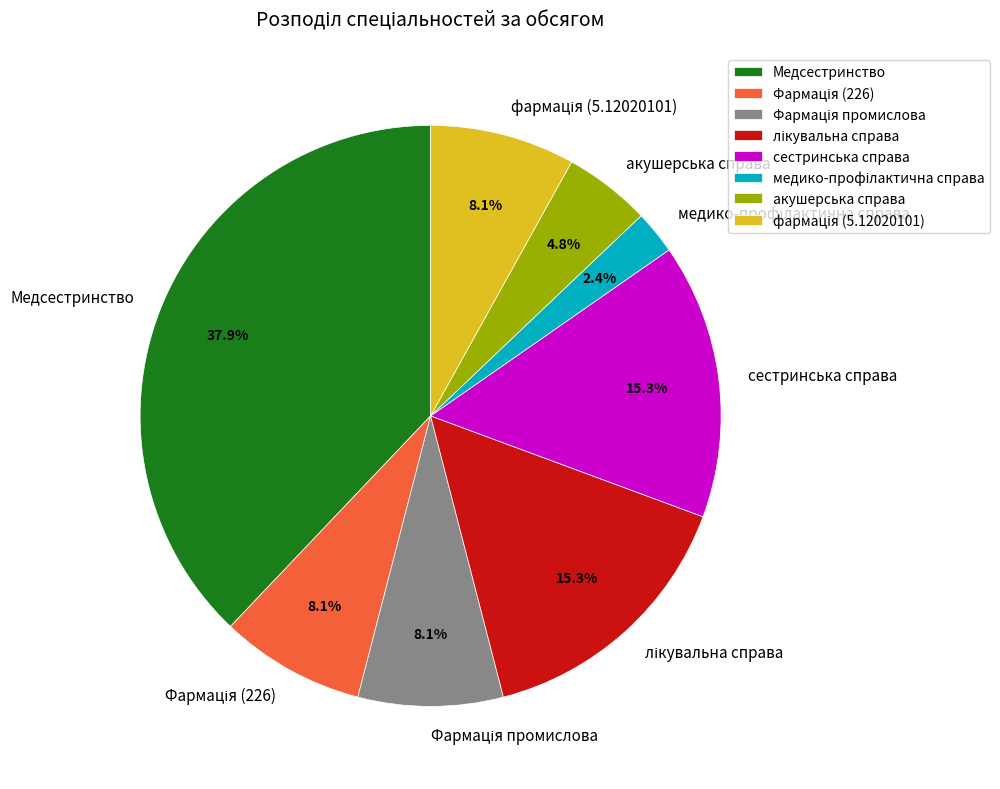

What portion of the pie excludes Медсестринство?

62.1%